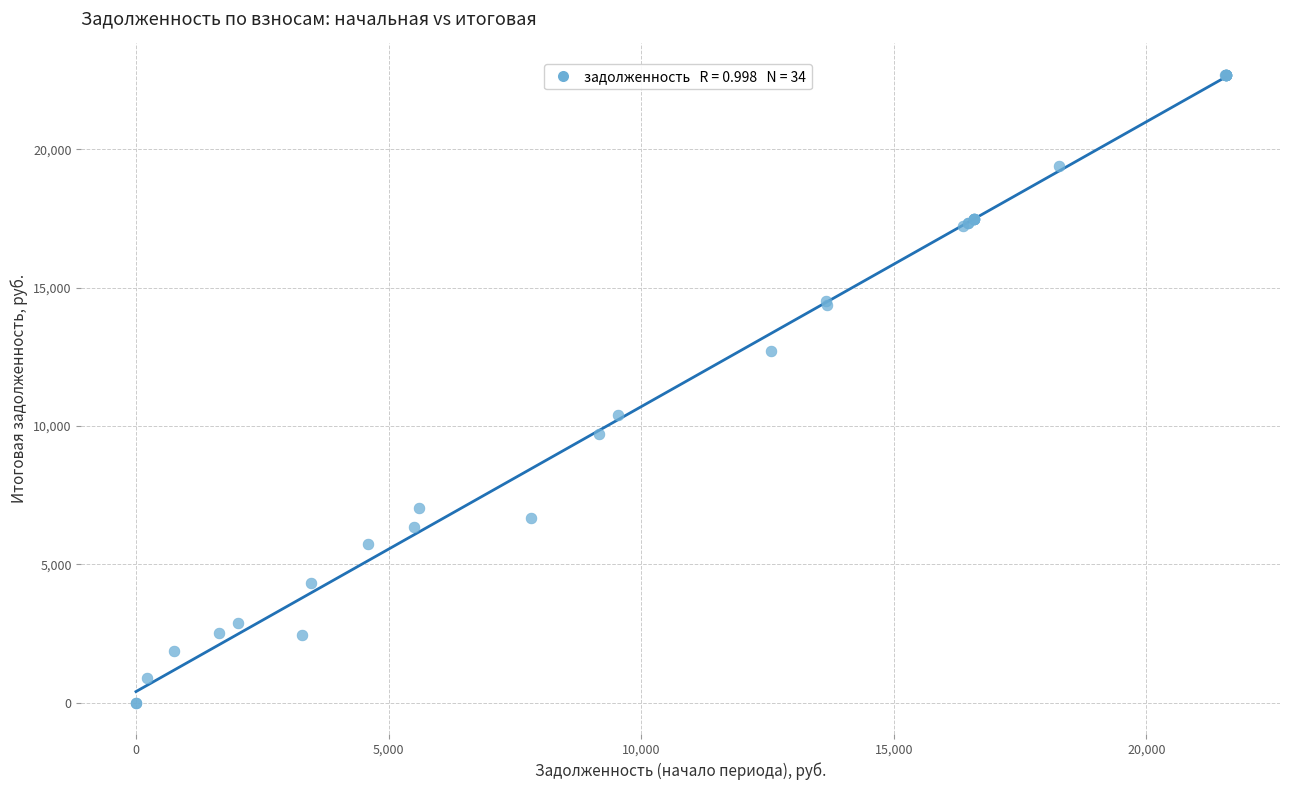

What Y value in the scatter plot is closest to 11349?

10416.8